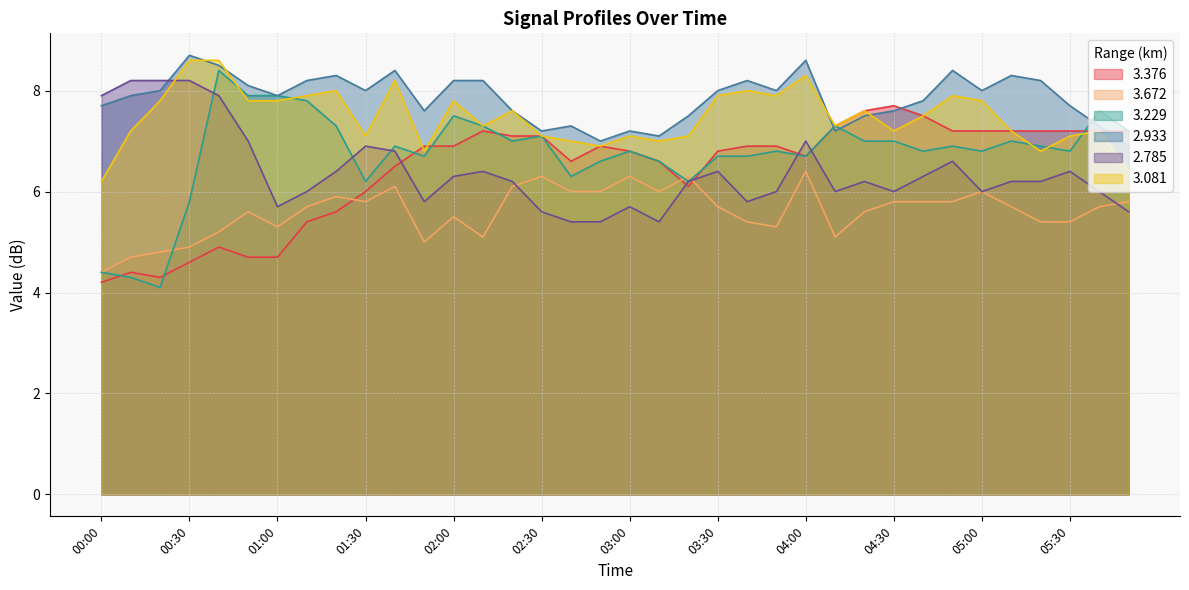

Reading left to right, transcribe all the data shown in this chart.

  3.376: 4.2	4.4	4.3	4.6	4.9	4.7	4.7	5.4	5.6	6.0	6.5	6.9	6.9	7.2	7.1	7.1	6.6	6.9	6.8	6.6	6.1	6.8	6.9	6.9	6.7	7.3	7.6	7.7	7.5	7.2	7.2	7.2	7.2	7.2	7.2	7.2
  3.672: 4.4	4.7	4.8	4.9	5.2	5.6	5.3	5.7	5.9	5.8	6.1	5.0	5.5	5.1	6.1	6.3	6.0	6.0	6.3	6.0	6.3	5.7	5.4	5.3	6.4	5.1	5.6	5.8	5.8	5.8	6.0	5.7	5.4	5.4	5.7	5.8
  3.229: 4.4	4.3	4.1	5.8	8.4	7.9	7.9	7.8	7.3	6.2	6.9	6.7	7.5	7.3	7.0	7.1	6.3	6.6	6.8	6.6	6.2	6.7	6.7	6.8	6.7	7.3	7.0	7.0	6.8	6.9	6.8	7.0	6.9	6.8	7.6	7.2
  2.933: 7.7	7.9	8.0	8.7	8.5	8.1	7.9	8.2	8.3	8.0	8.4	7.6	8.2	8.2	7.6	7.2	7.3	7.0	7.2	7.1	7.5	8.0	8.2	8.0	8.6	7.2	7.5	7.6	7.8	8.4	8.0	8.3	8.2	7.7	7.3	6.9
  2.785: 7.9	8.2	8.2	8.2	7.9	7.0	5.7	6.0	6.4	6.9	6.8	5.8	6.3	6.4	6.2	5.6	5.4	5.4	5.7	5.4	6.2	6.4	5.8	6.0	7.0	6.0	6.2	6.0	6.3	6.6	6.0	6.2	6.2	6.4	6.0	5.6
  3.081: 6.2	7.2	7.8	8.6	8.6	7.8	7.8	7.9	8.0	7.1	8.2	6.8	7.8	7.3	7.6	7.1	7.0	6.9	7.1	7.0	7.1	7.9	8.0	7.9	8.3	7.3	7.6	7.2	7.5	7.9	7.8	7.2	6.8	7.1	7.2	6.4